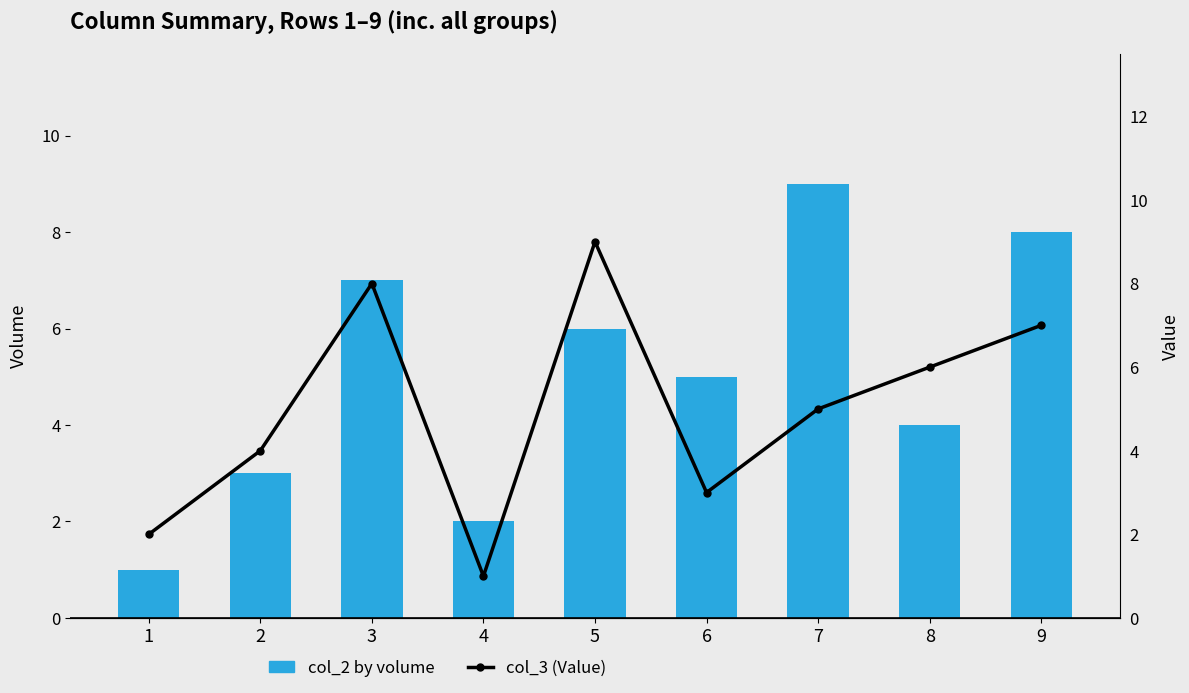

Which series changed the most between 6 and 9?

col_3 (Value)